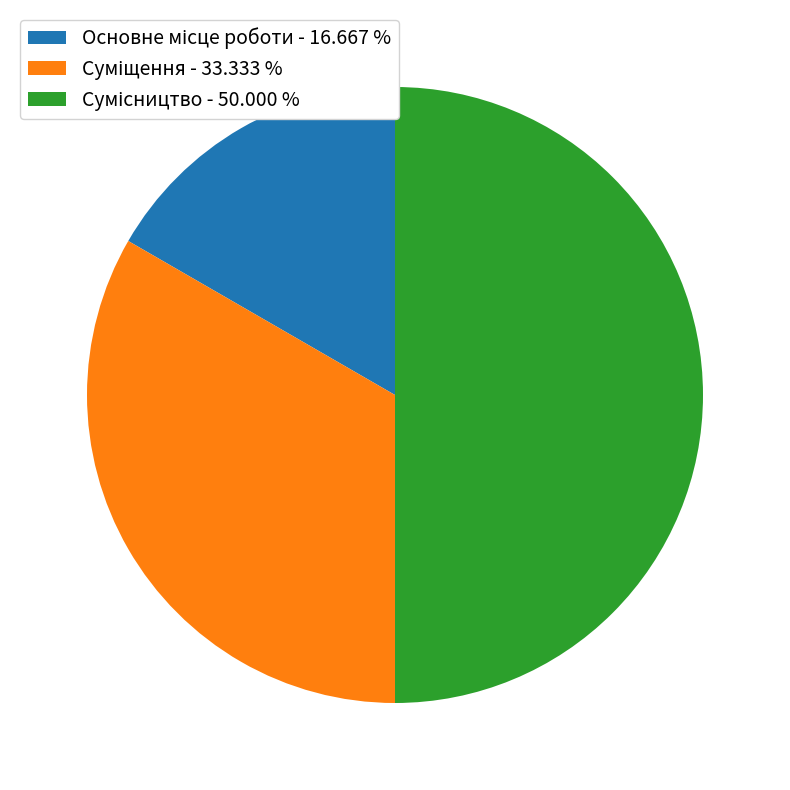

To the nearest percent, what percentage of the pie is Сумісництво?

50%